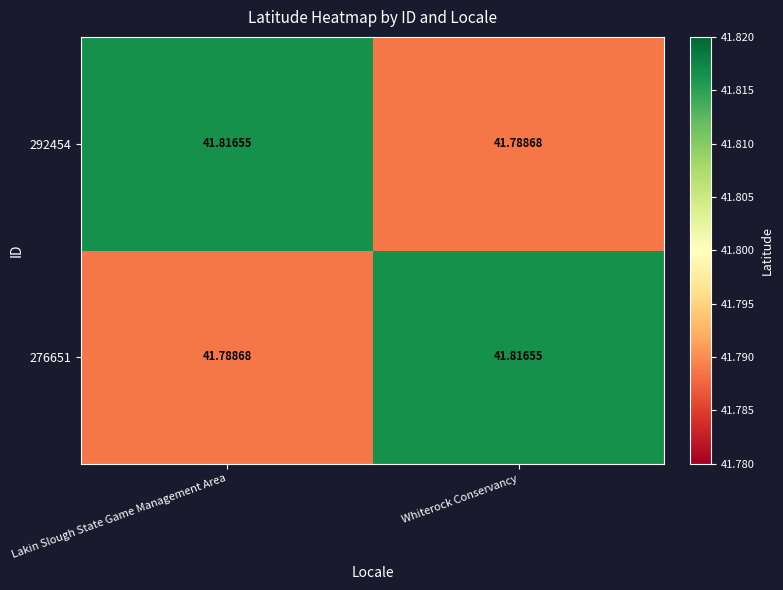

List the labels in order of 292454 value, smallest first.

Whiterock Conservancy, Lakin Slough State Game Management Area